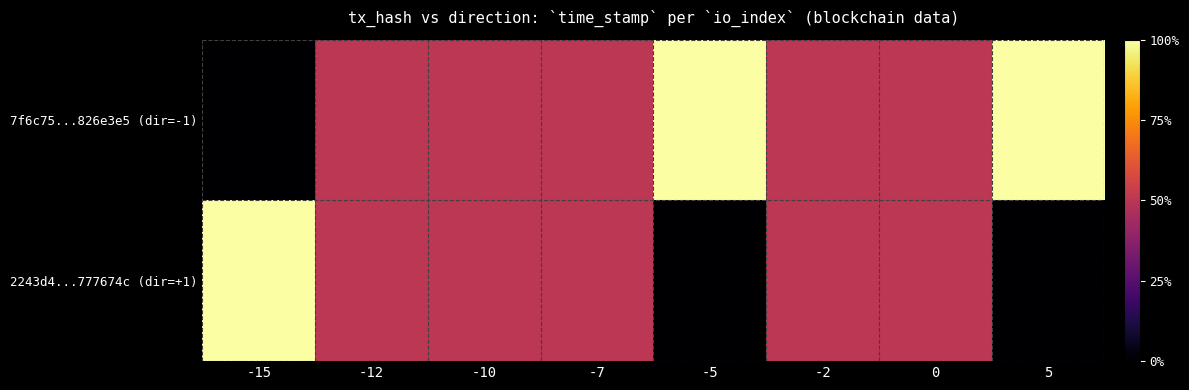

What is the difference between the 7f6c75...826e3e5 (dir=-1) values at -10 and -5?

0.5